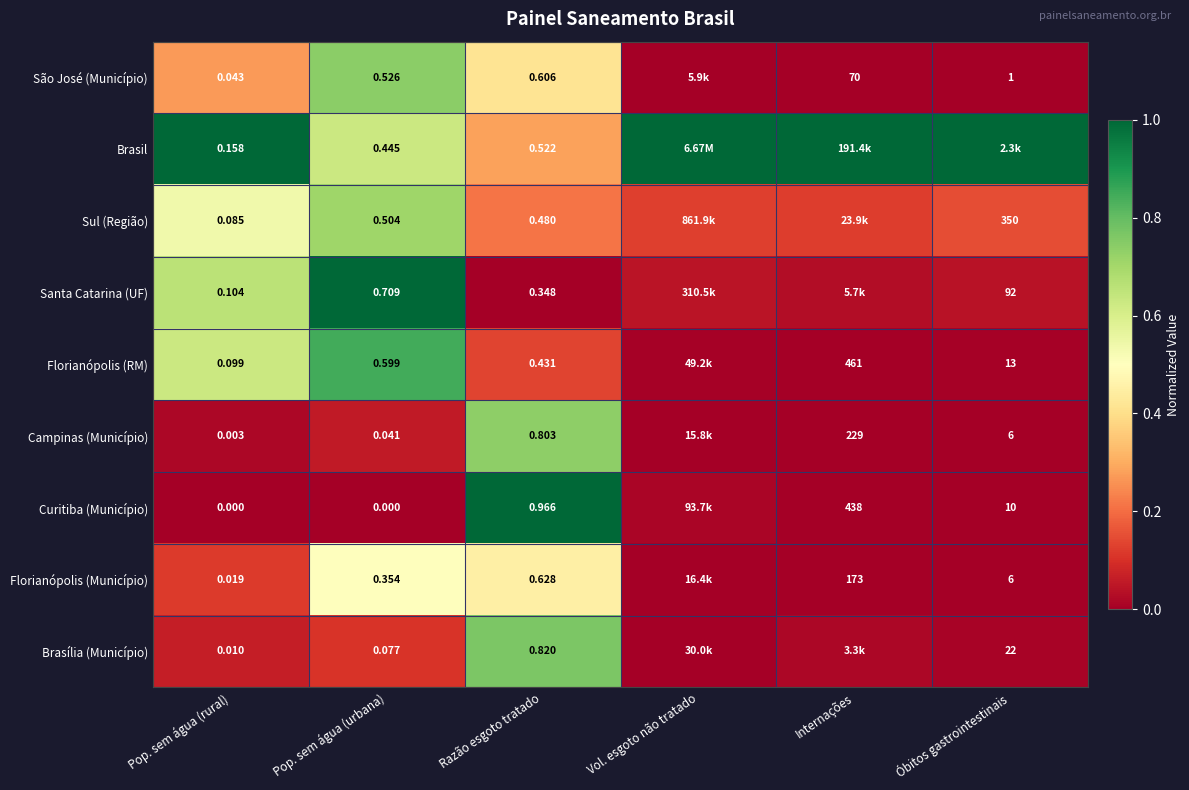

Is the value of Sul (Região) at Pop. sem água (urbana) greater than the value of São José (Município) at Pop. sem água (urbana)?

No